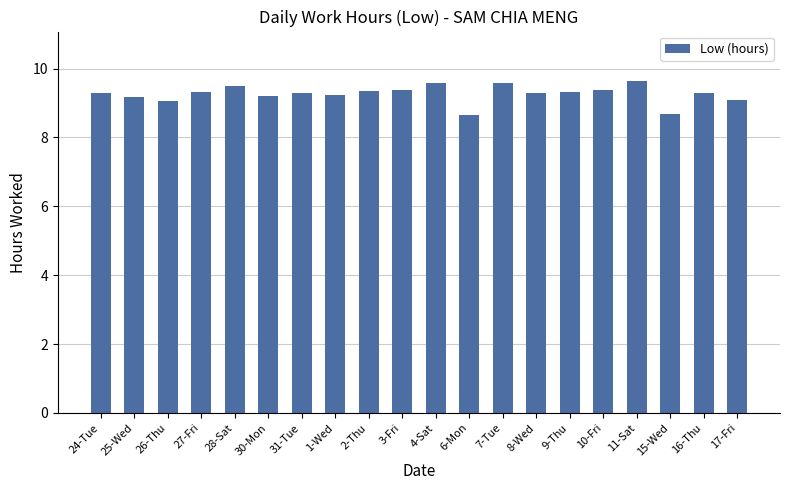

What is the minimum value shown in the chart?

8.6